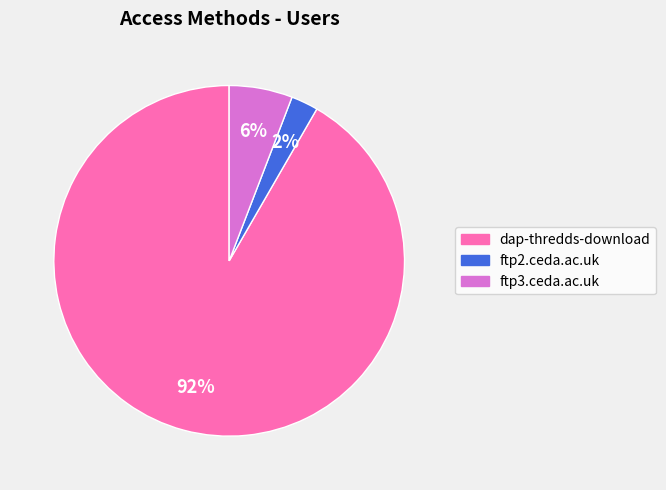

Is there any slice that represents more than half of the pie?

Yes